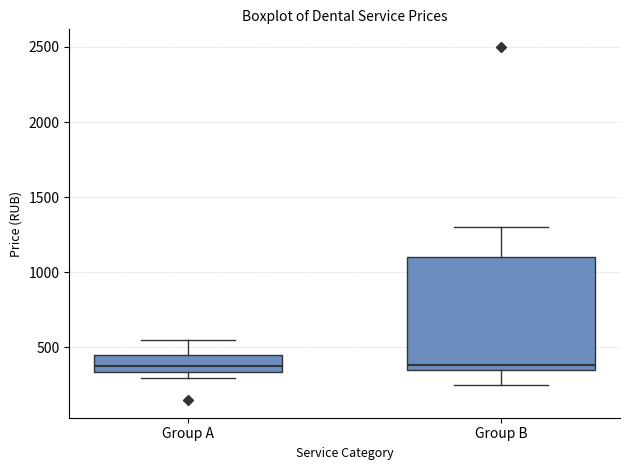

Reading left to right, transcribe this box plot: for each box, give where its median line is, the range the box spans, and where its two whiskers end, as read against the y-axis. The values are not printed on the chart, so give them approximately, as read against the axis.

Group A: median 400, box 350 to 450, whiskers 300 to 550
Group B: median 400, box 350 to 1100, whiskers 250 to 1300